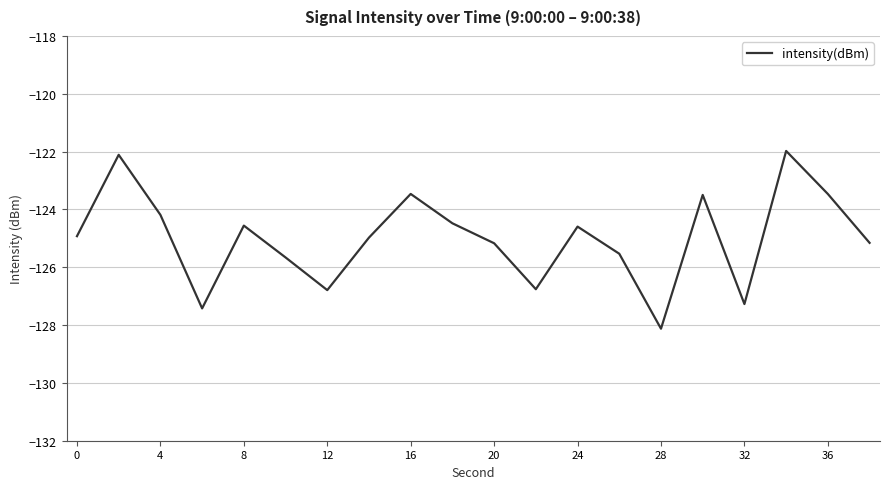

What is the minimum value shown in the chart?

-128.1